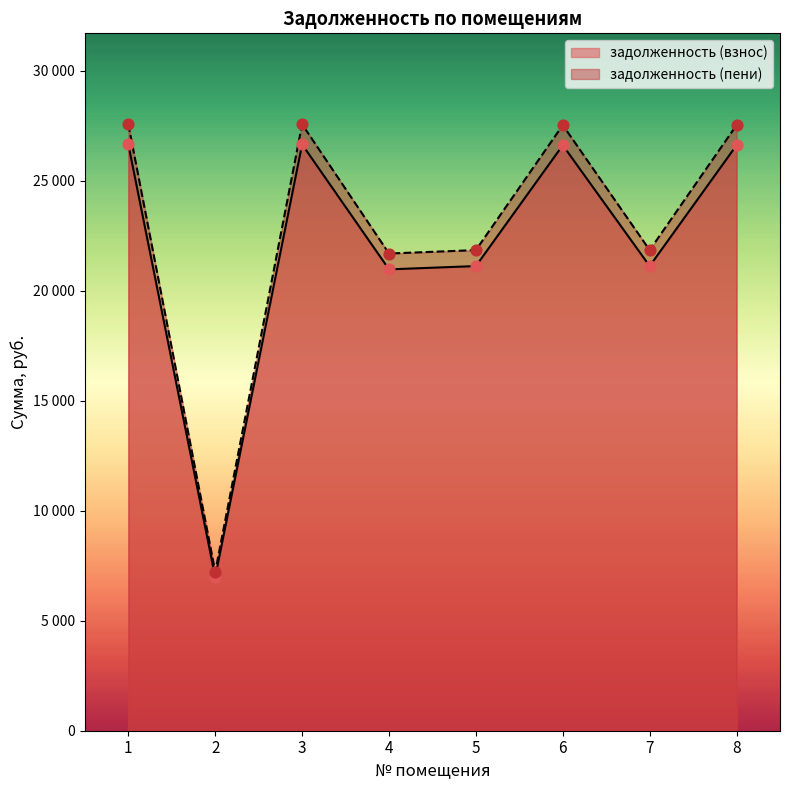

Which series contains the highest Y value?

задолженность (пени)